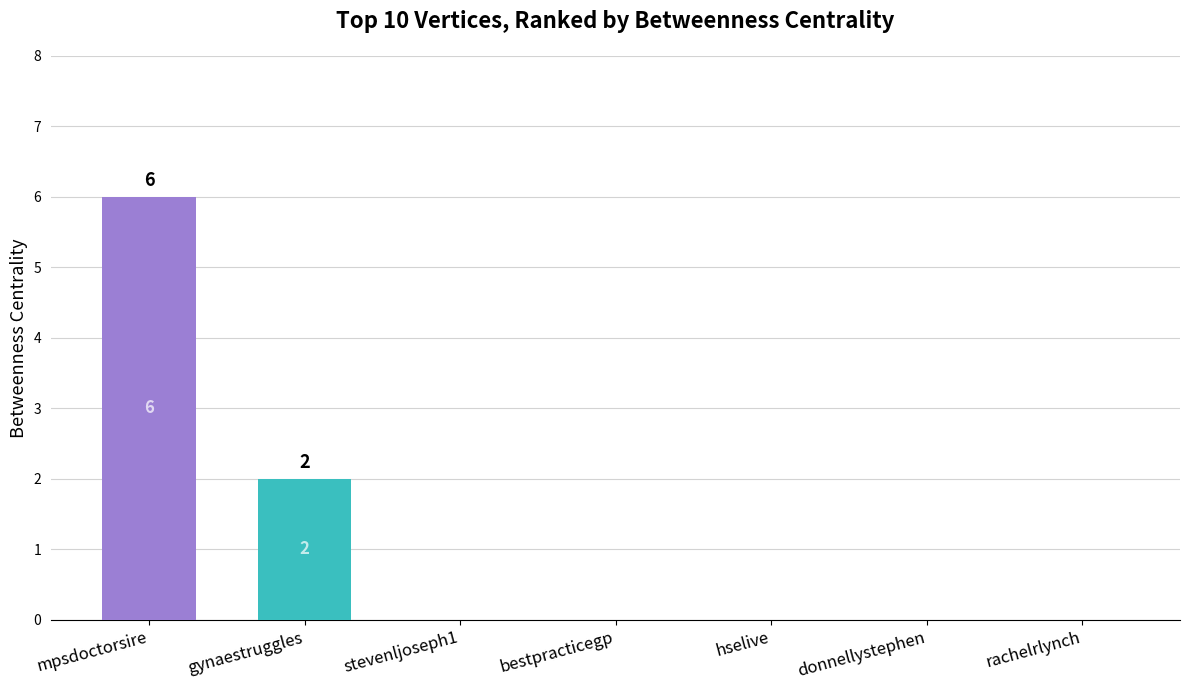

Which label corresponds to the largest value in the chart?

mpsdoctorsire